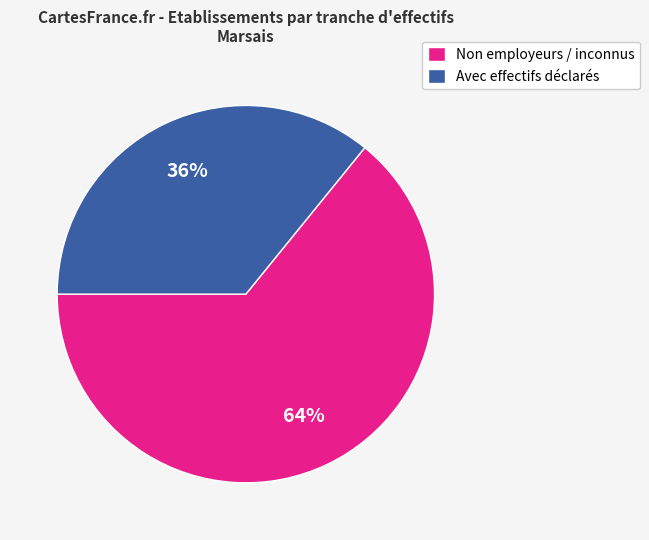

What percentage is the Avec effectifs déclarés slice, to the nearest percent?

36%